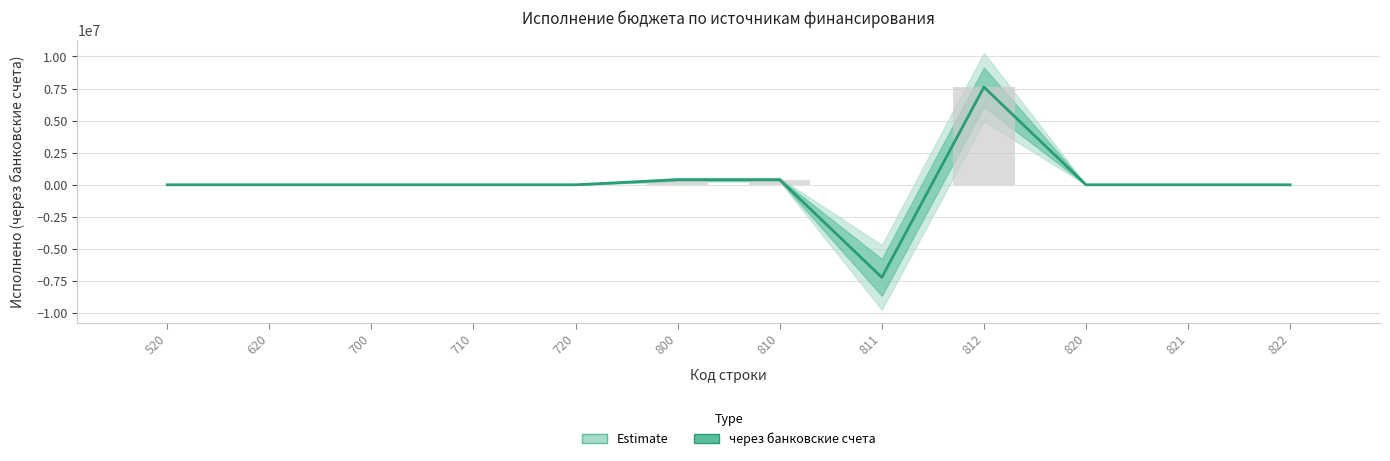

How many distinct data groups are displayed?

1